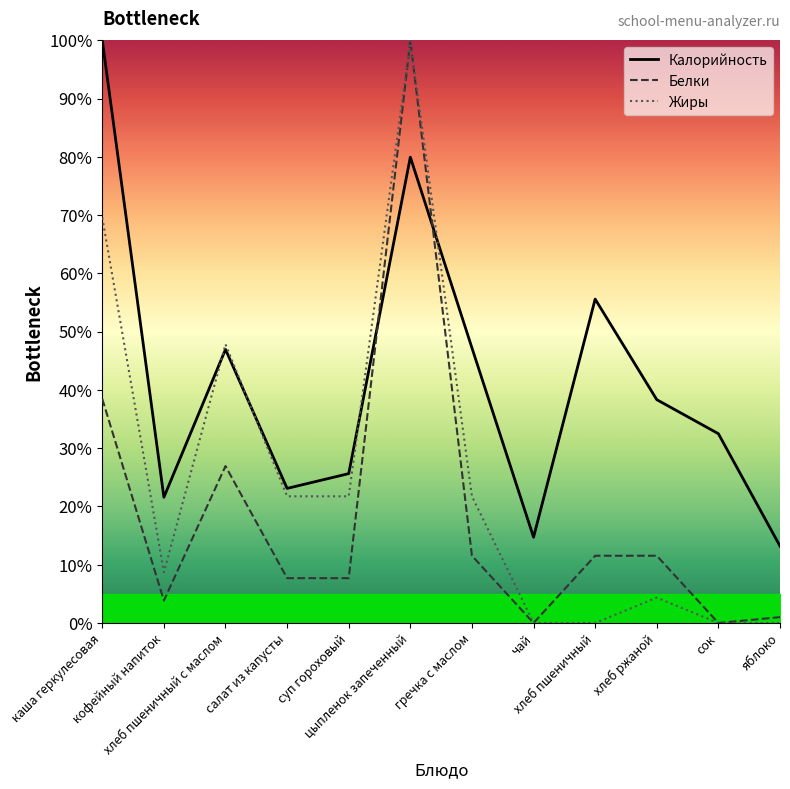

How many positive values does the Белки series have?

10